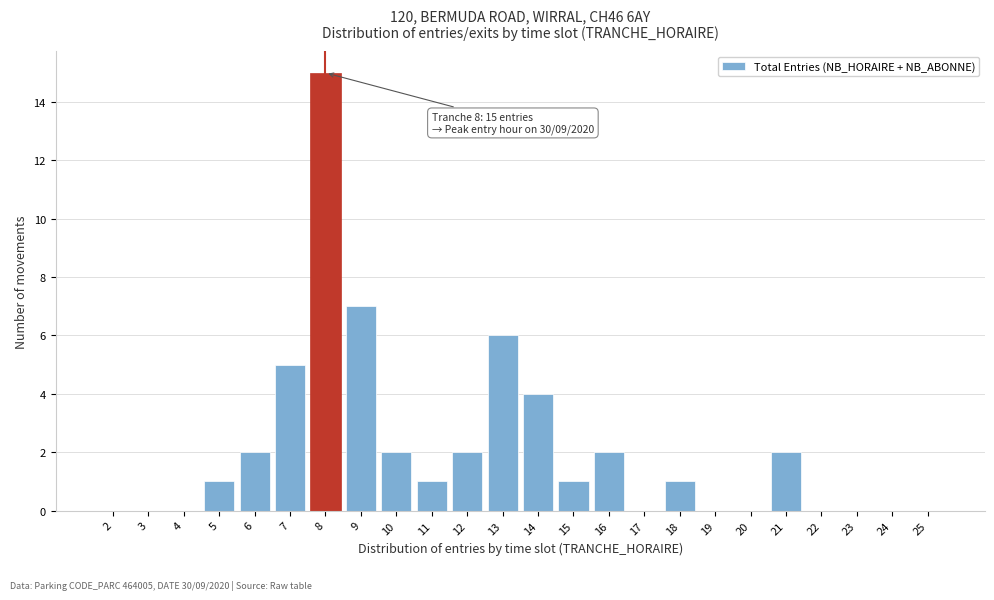

Reading left to right, list all the values displayed in this chart.

2=0	3=0	4=0	5=1	6=2	7=5	8=15	9=7	10=2	11=1	12=2	13=6	14=4	15=1	16=2	17=0	18=1	19=0	20=0	21=2	22=0	23=0	24=0	25=0